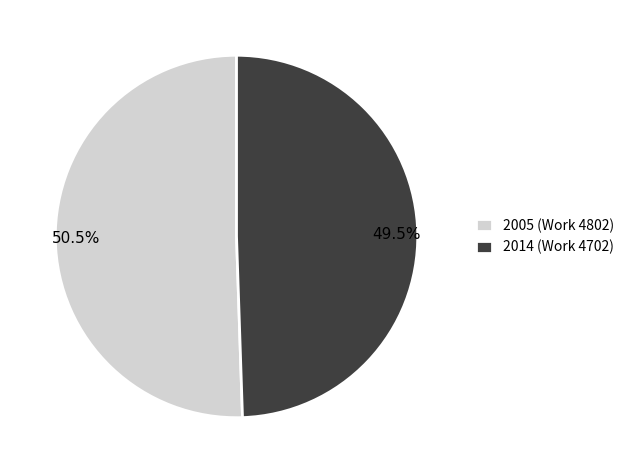

Is there a majority slice in this chart?

Yes